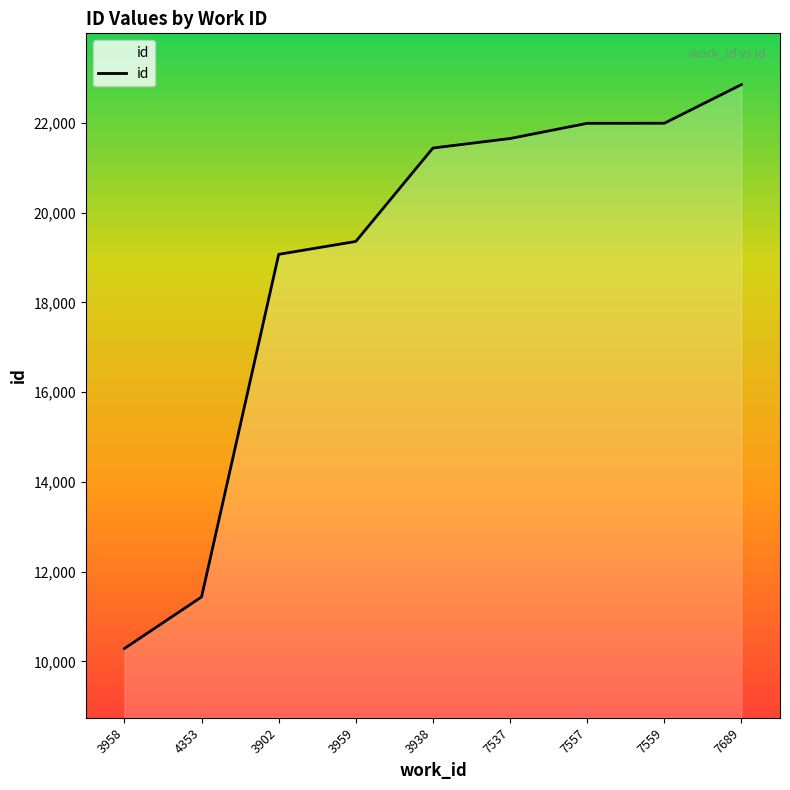

What is the sum of all values?

170072